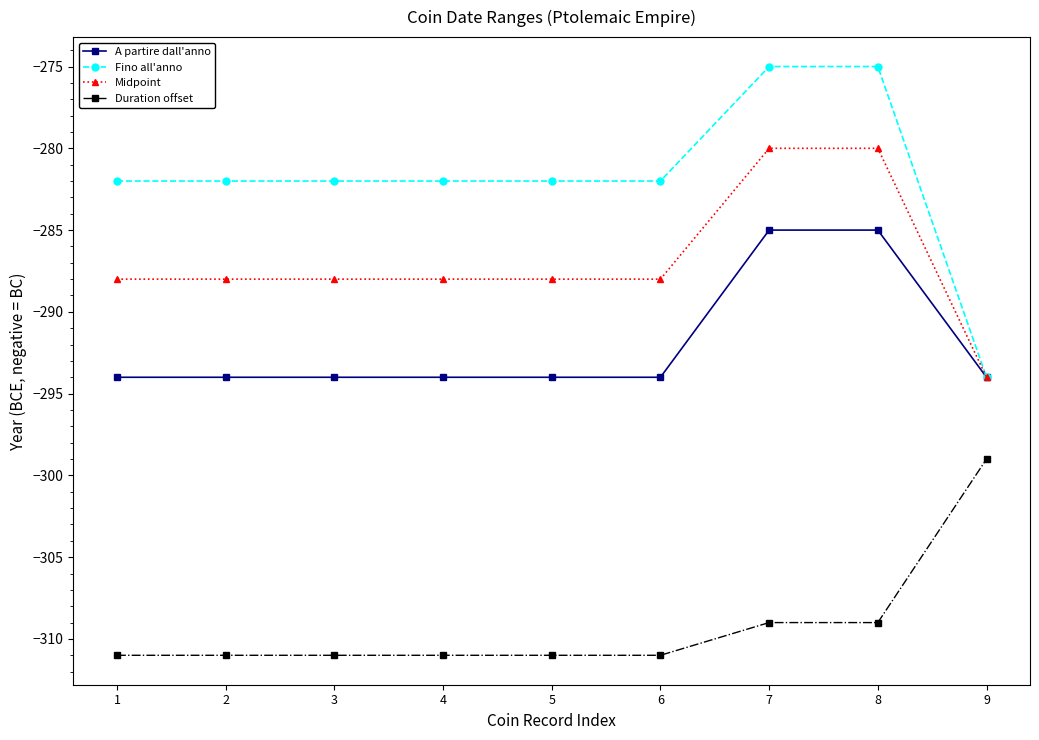

What is the difference between the highest and lowest values at 4?

29